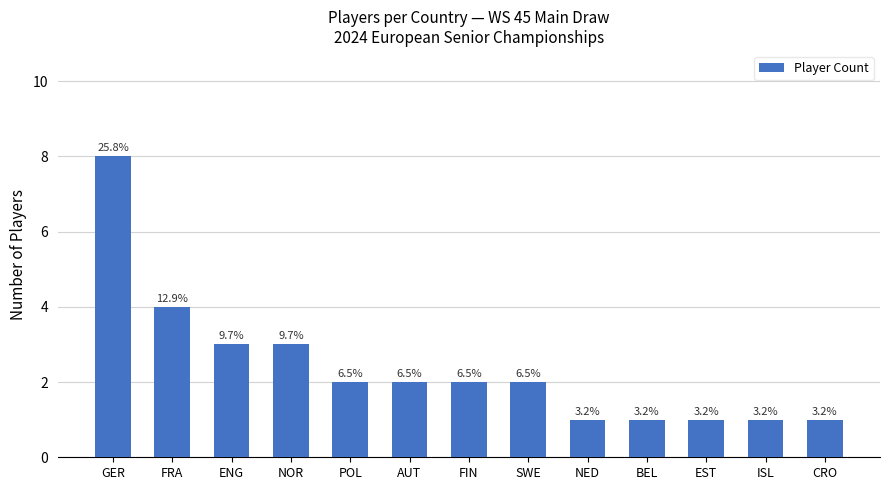

Does the chart contain any negative values?

No